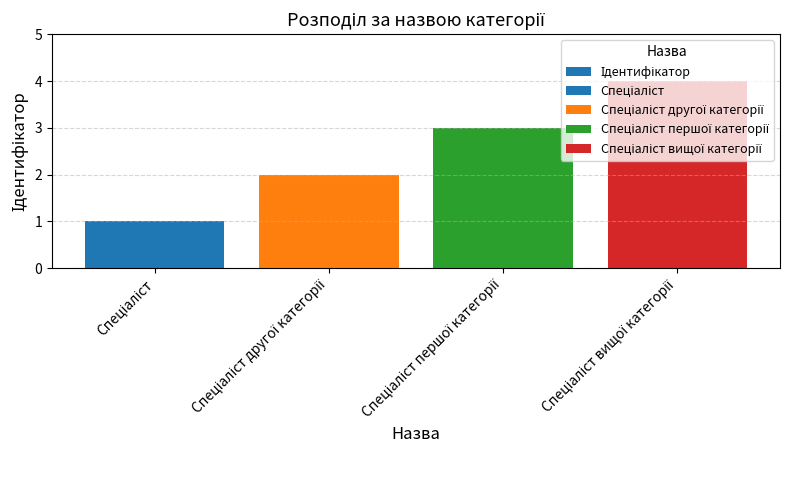

What is the difference between the values at Спеціаліст and Спеціаліст вищої категорії?

3